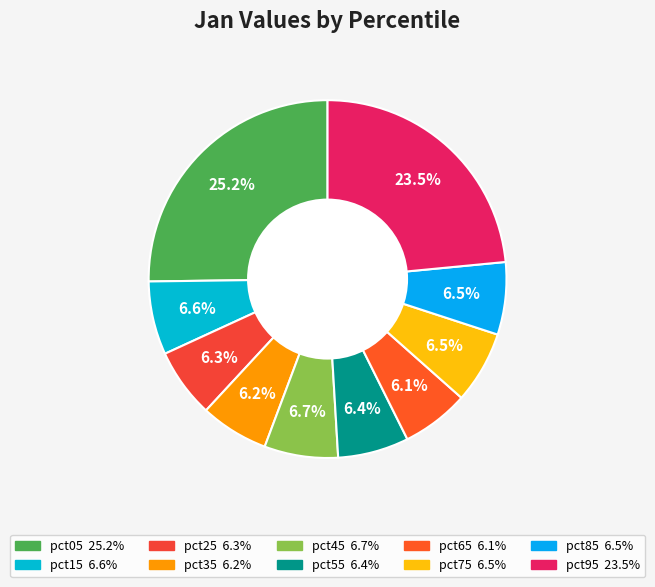

Which category has the biggest portion of the pie?

pct05